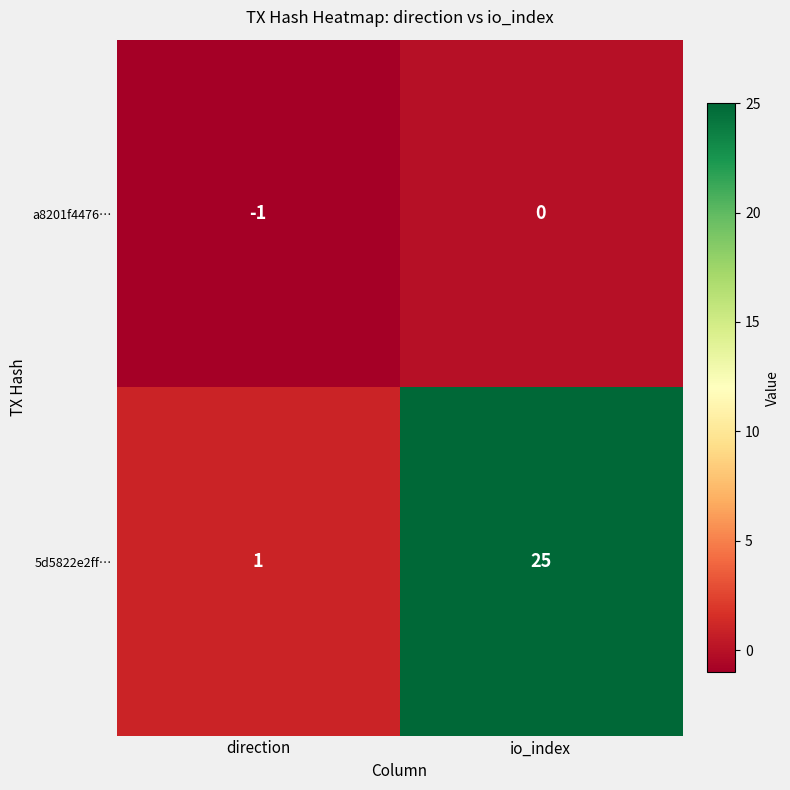

Where is 5d5822e2ff… nearest to the value 13?

direction